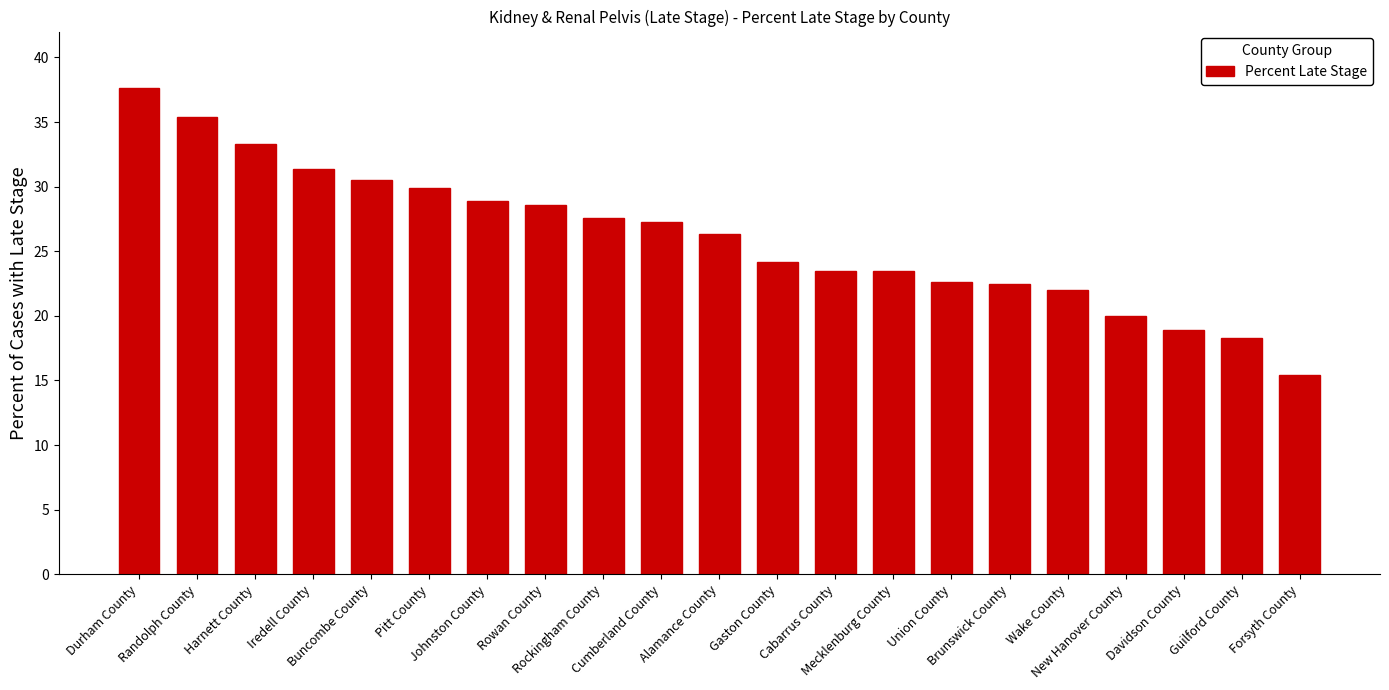

What is the minimum value shown in the chart?

15.4